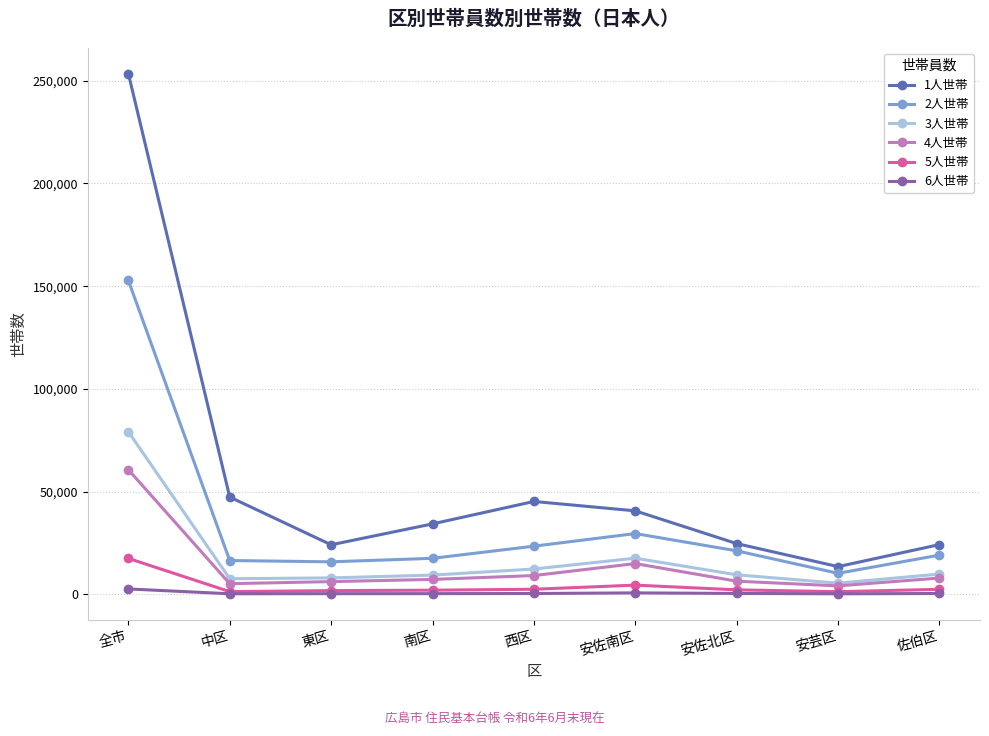

How many lines are shown in the chart?

6